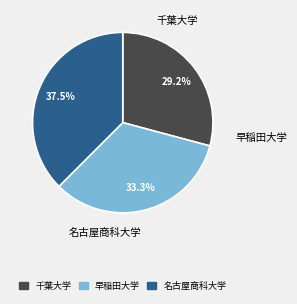

Approximately how many times larger is the value at 早稲田大学 compared to 千葉大学?

1.1